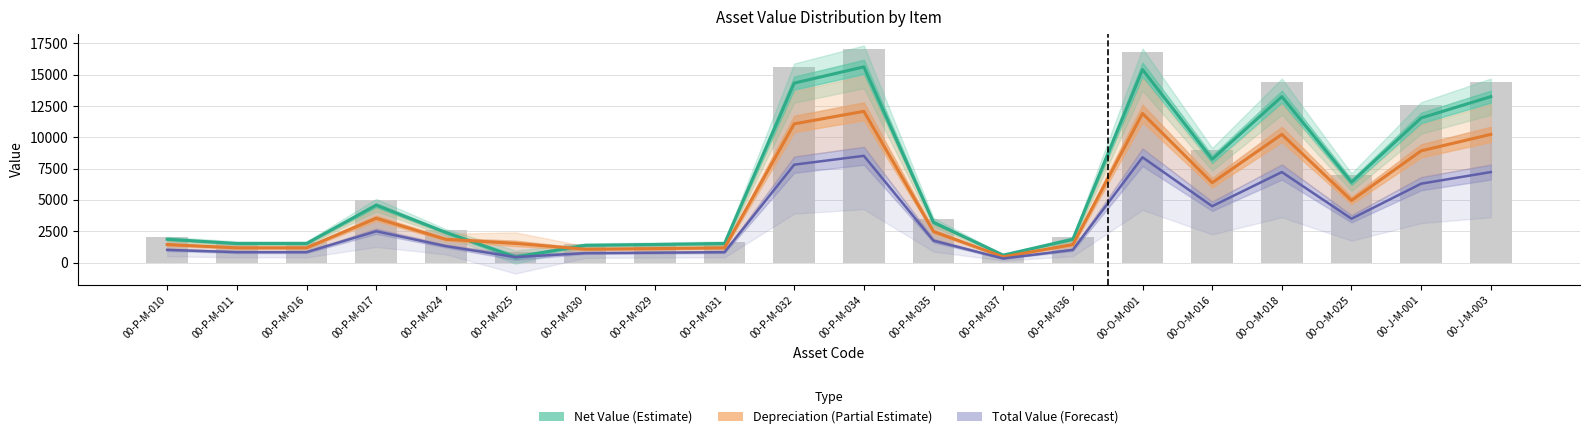

What is the approximate value of Total Value (Forecast) at 00-P-M-030?

752.5